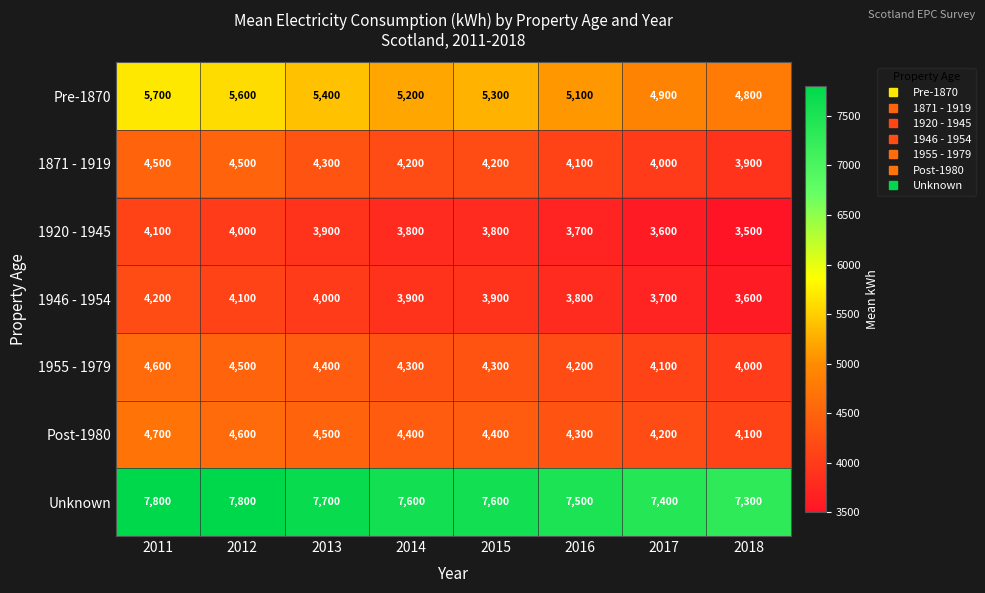

How many series are shown in this chart?

7